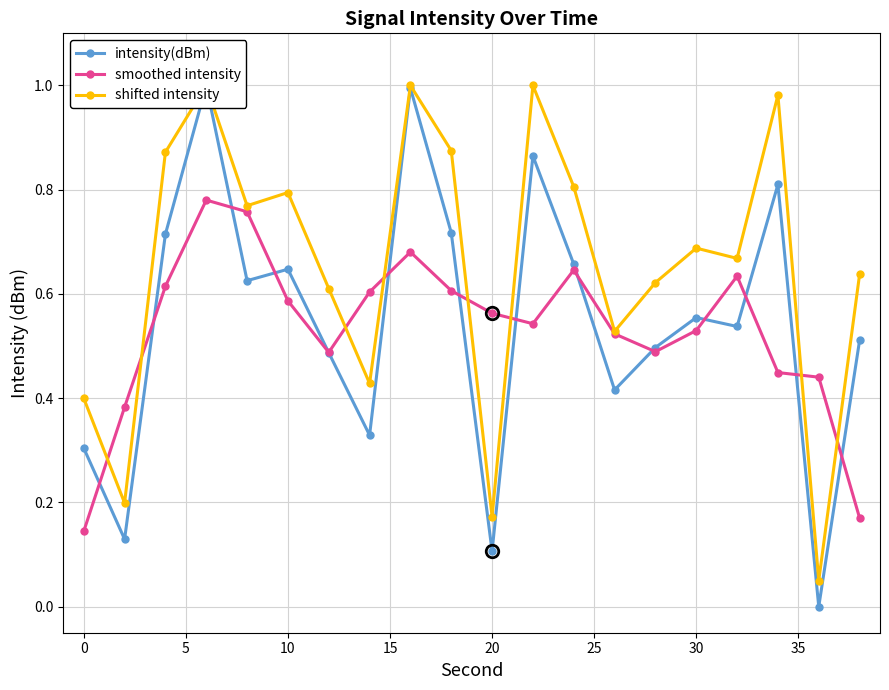

Does the chart have visible grid lines?

Yes